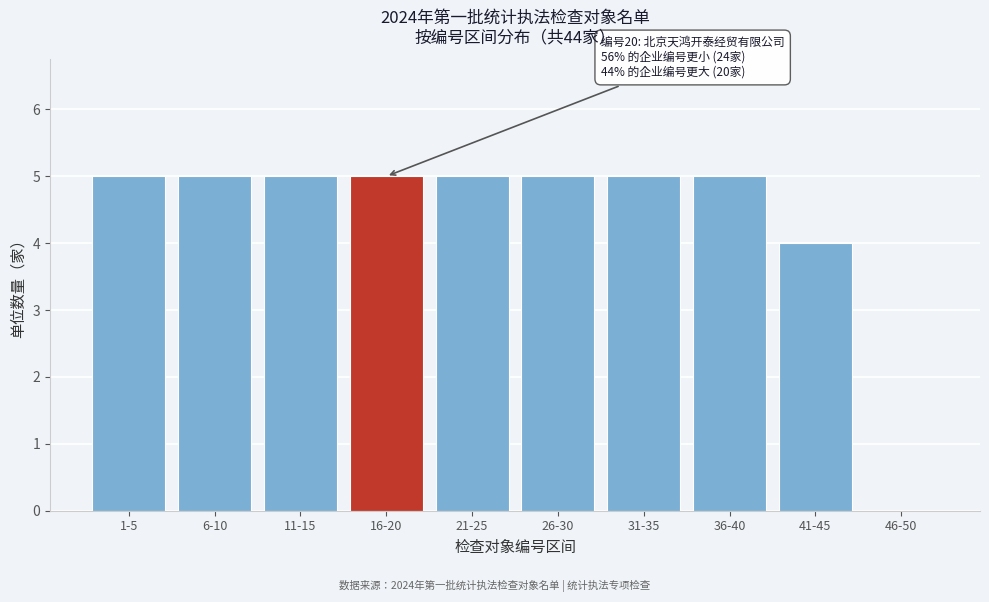

Reading left to right, list all the values displayed in this chart.

1-5=5	6-10=5	11-15=5	16-20=5	21-25=5	26-30=5	31-35=5	36-40=5	41-45=4	46-50=0